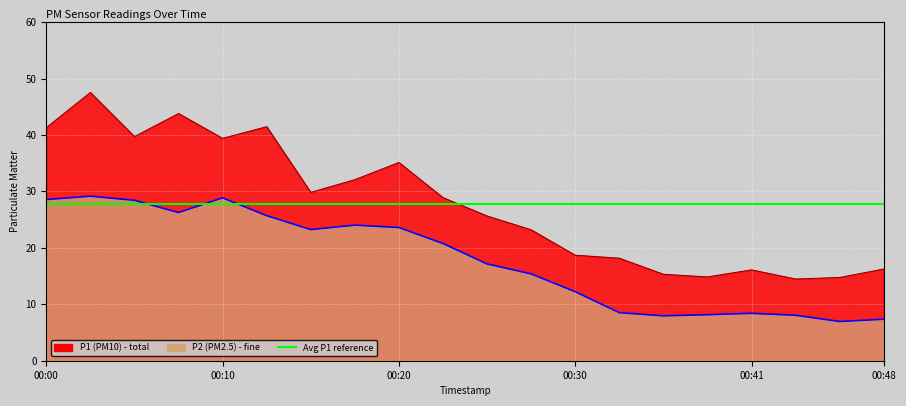

How many interior local valleys does the P2 series have?

4